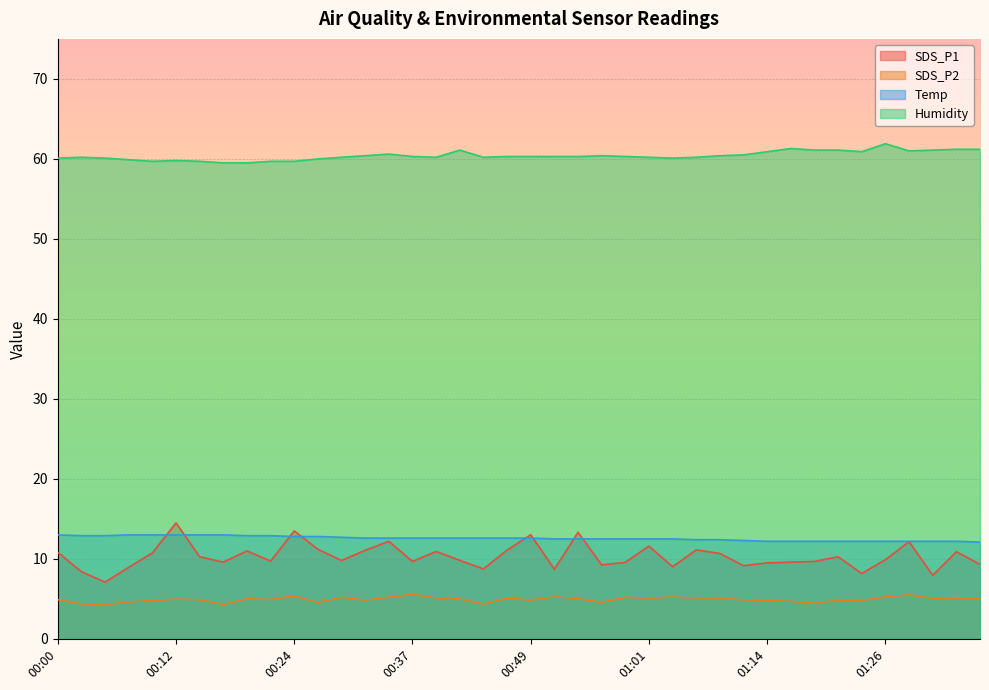

Which series has the widest spread of values?

SDS_P1